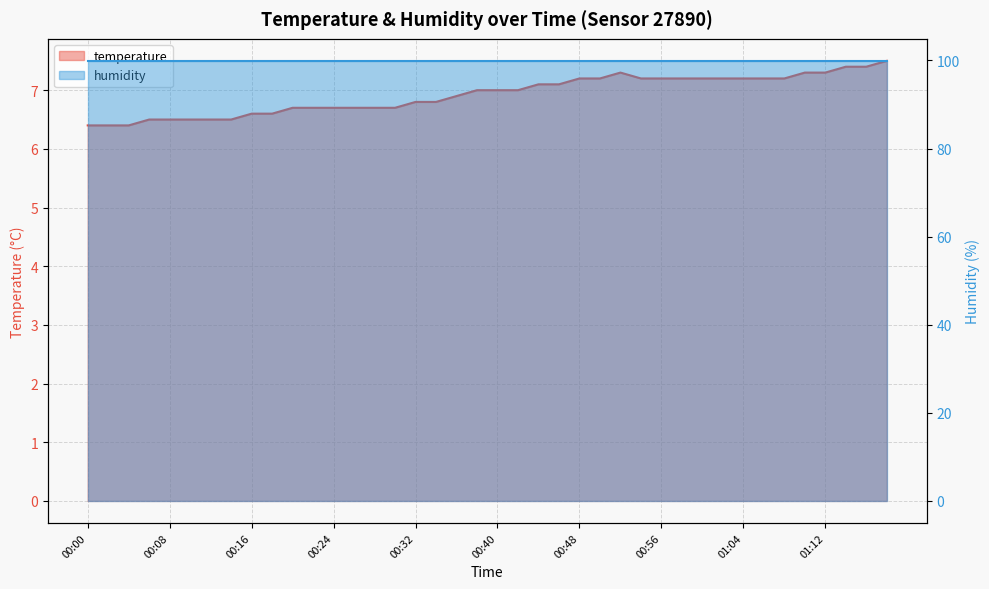

Reading left to right, extract all data points from this chart.

6.4	6.4	6.4	6.5	6.5	6.5	6.5	6.5	6.6	6.6	6.7	6.7	6.7	6.7	6.7	6.7	6.8	6.8	6.9	7.0	7.0	7.0	7.1	7.1	7.2	7.2	7.3	7.2	7.2	7.2	7.2	7.2	7.2	7.2	7.2	7.3	7.3	7.4	7.4	7.5